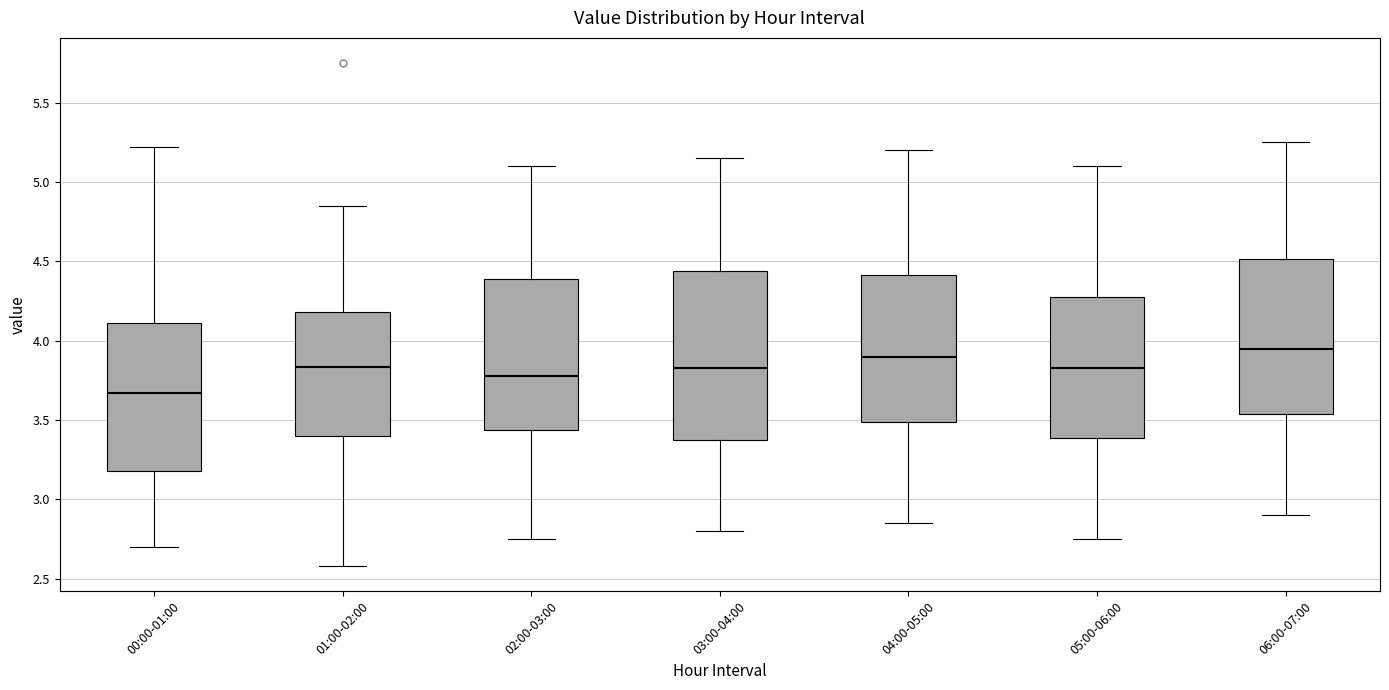

Reading left to right, read every box against the y-axis: the position of its median line, the range the box covers, and the ends of its whiskers. The values are not printed on the chart, so give them approximately, as read against the axis.

00:00-01:00: median 3.65, box 3.20 to 4.10, whiskers 2.70 to 5.20
01:00-02:00: median 3.85, box 3.40 to 4.20, whiskers 2.60 to 4.85
02:00-03:00: median 3.80, box 3.45 to 4.40, whiskers 2.75 to 5.10
03:00-04:00: median 3.85, box 3.40 to 4.45, whiskers 2.80 to 5.15
04:00-05:00: median 3.90, box 3.50 to 4.40, whiskers 2.85 to 5.20
05:00-06:00: median 3.85, box 3.40 to 4.30, whiskers 2.75 to 5.10
06:00-07:00: median 3.95, box 3.55 to 4.50, whiskers 2.90 to 5.25